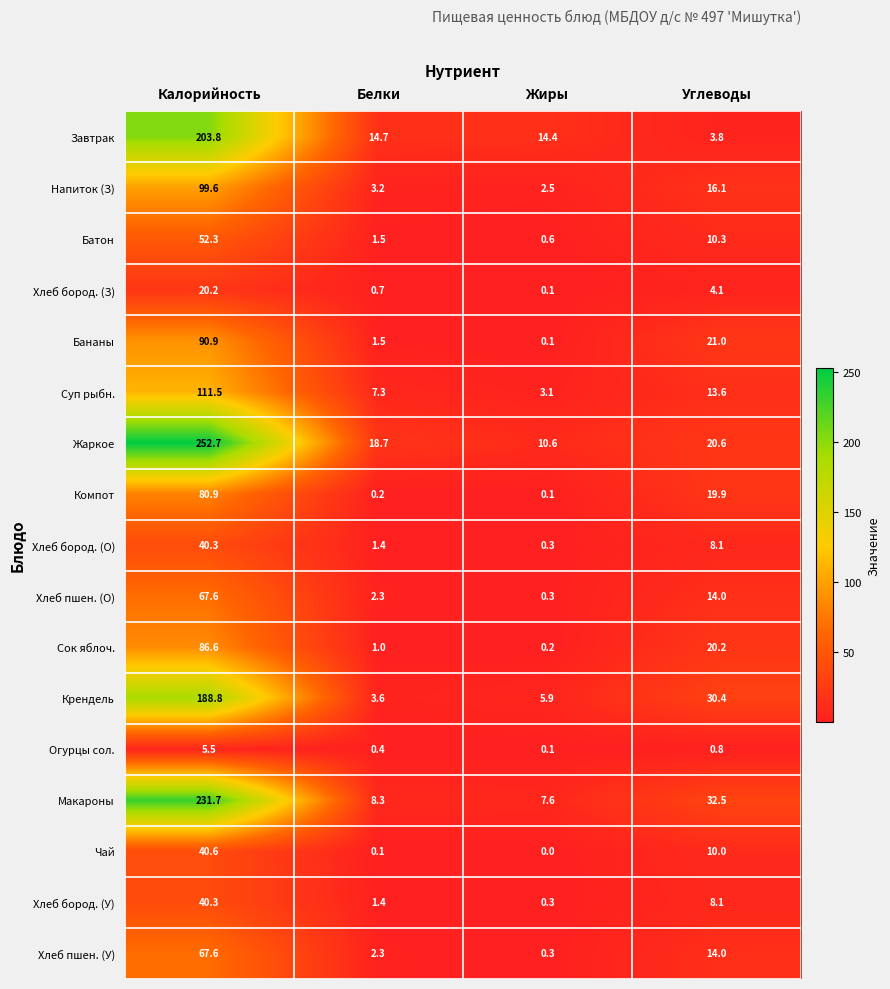

Which series changed the most between Калорийность and Белки?

Жаркое